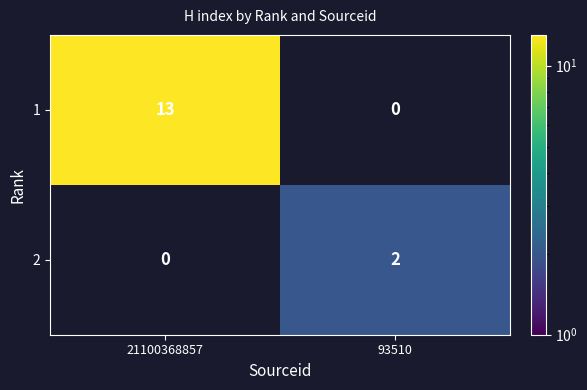

At how many categories does at least one series exceed 9?

1